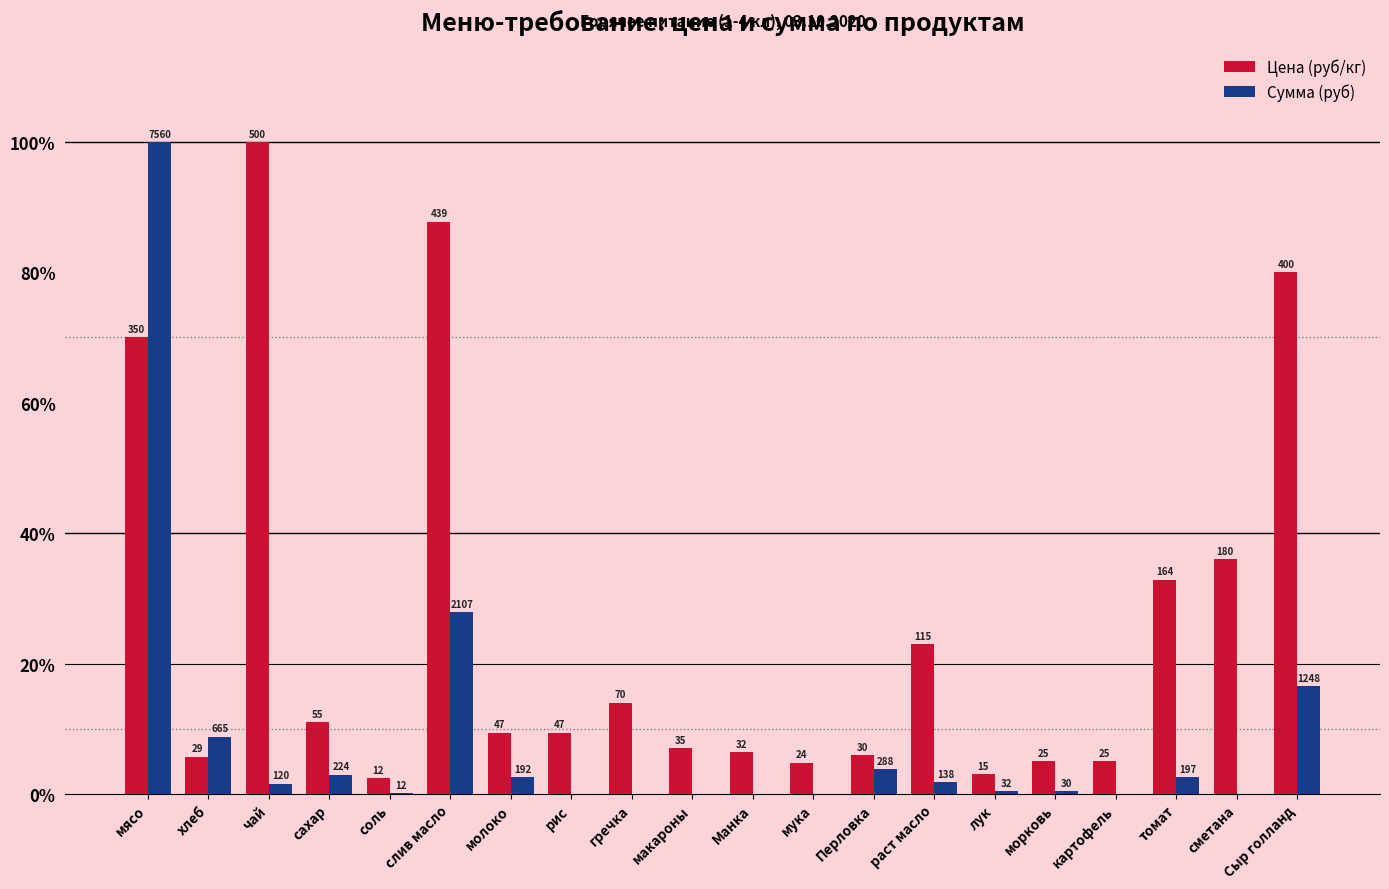

What is the sum of all Сумма (руб) values?

169.5